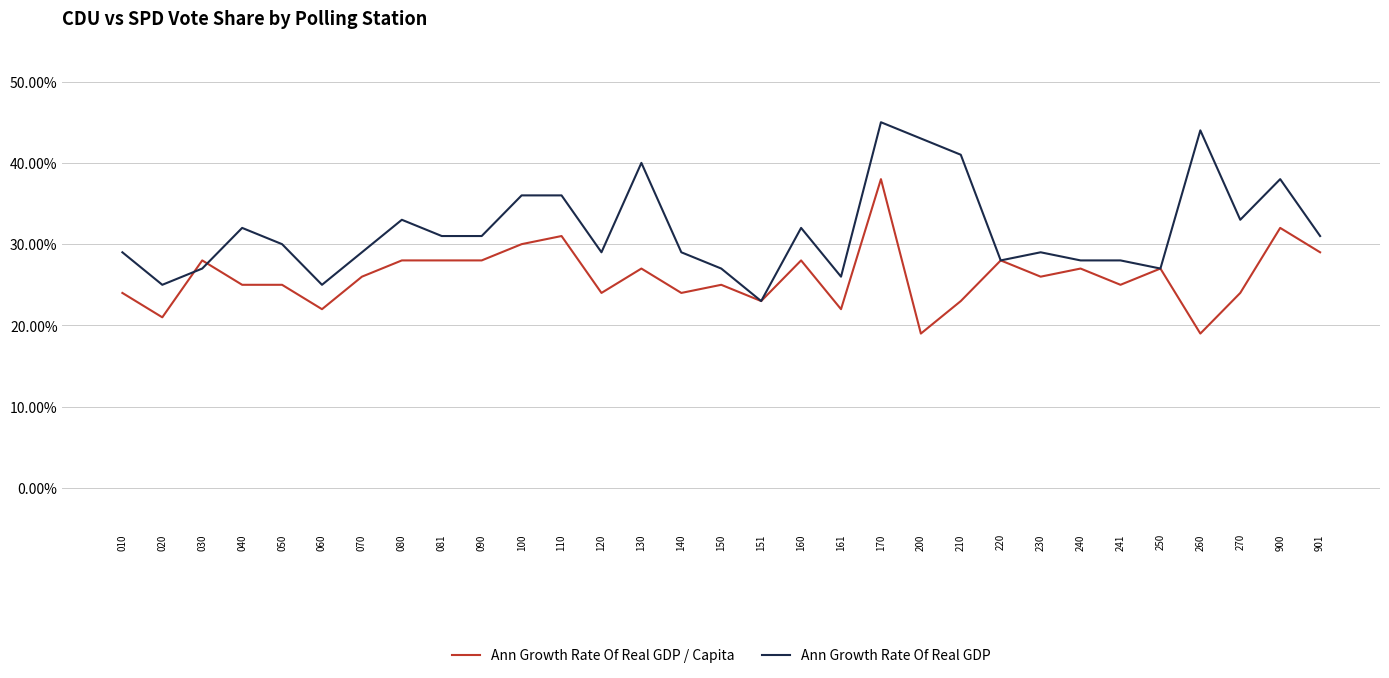

Rank the series by their average value, from highest to lowest.

Ann Growth Rate Of Real GDP, Ann Growth Rate Of Real GDP / Capita